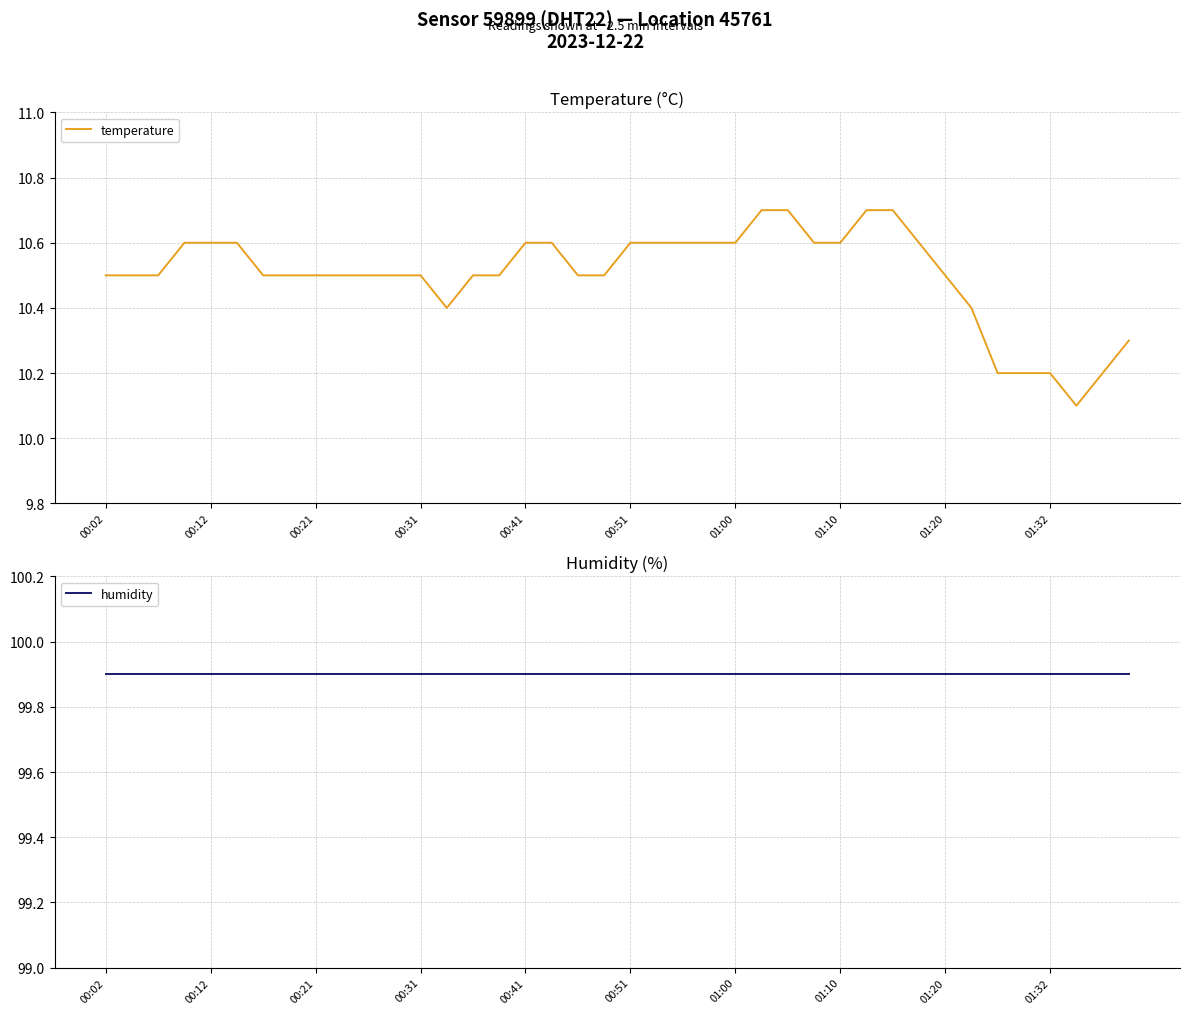

List the series in order of their peak value, lowest first.

temperature, humidity